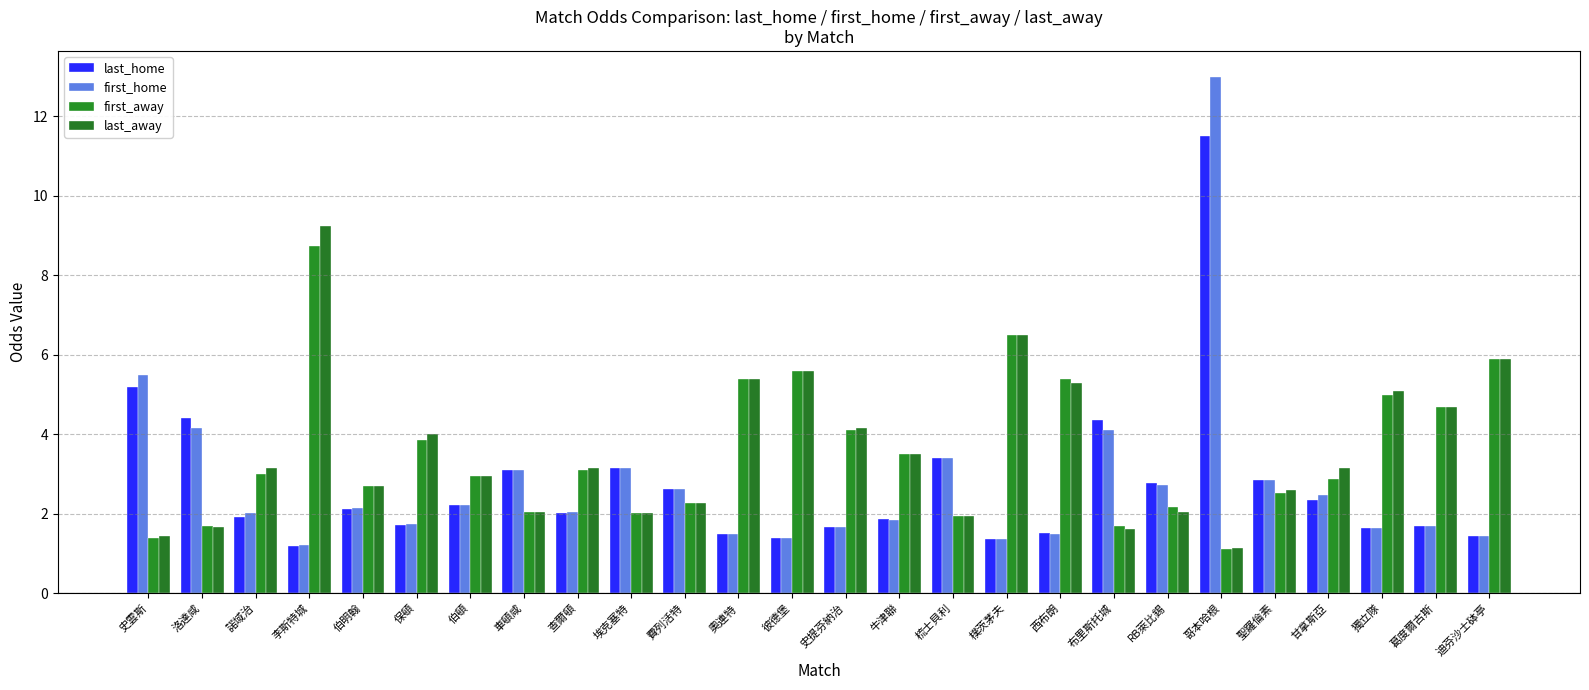

At which label is last_away closest to 5?

獨立隊